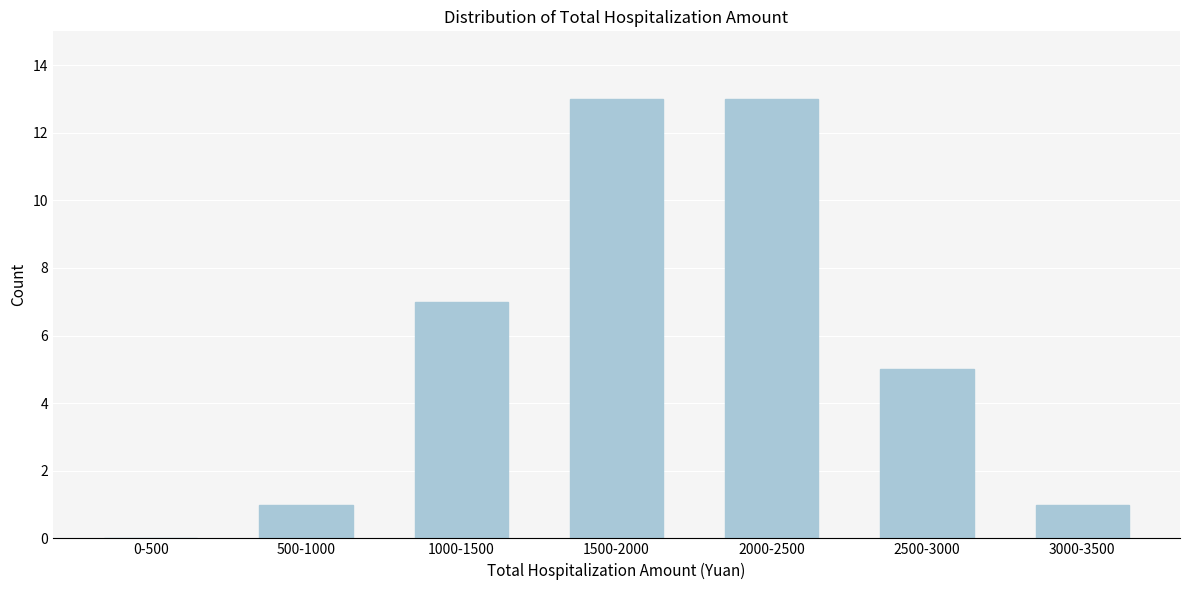

Reading left to right, list all the values displayed in this chart.

0-500=0	500-1000=1	1000-1500=7	1500-2000=13	2000-2500=13	2500-3000=5	3000-3500=1